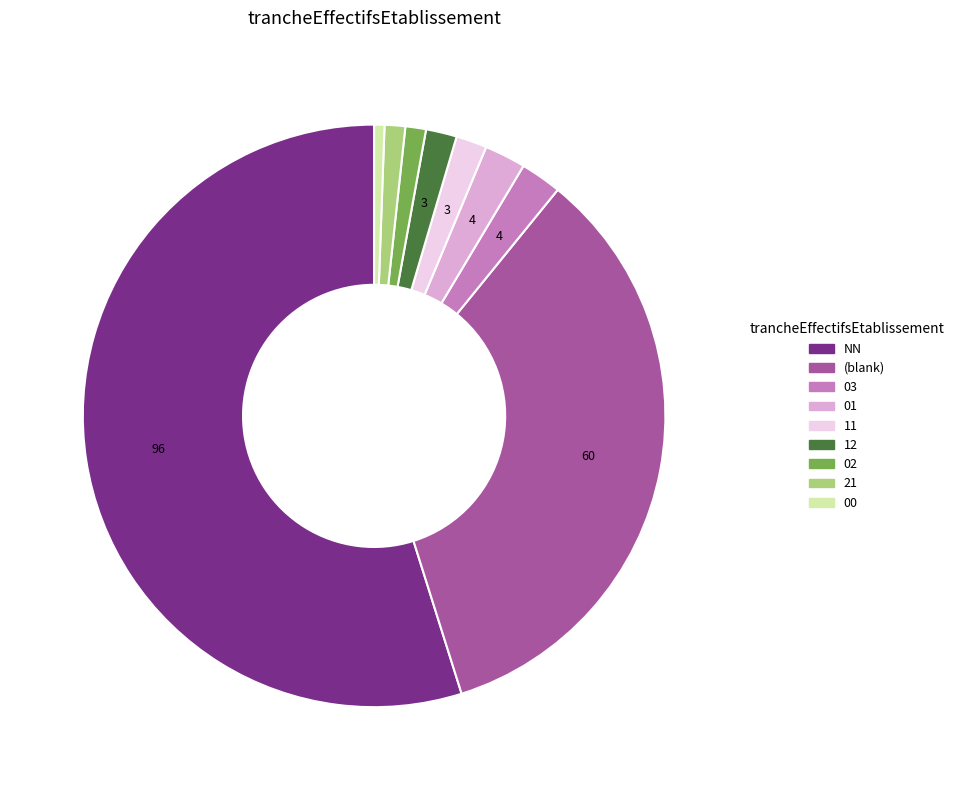

Which slice is the largest?

NN